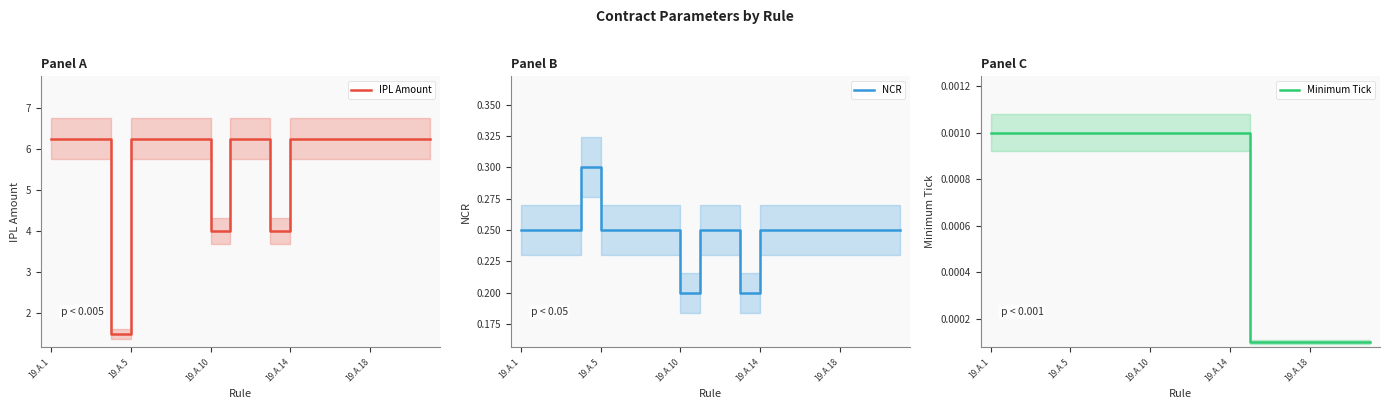

Rank the series at 19.A.1 from lowest to highest value.

Minimum Tick, NCR, IPL Amount